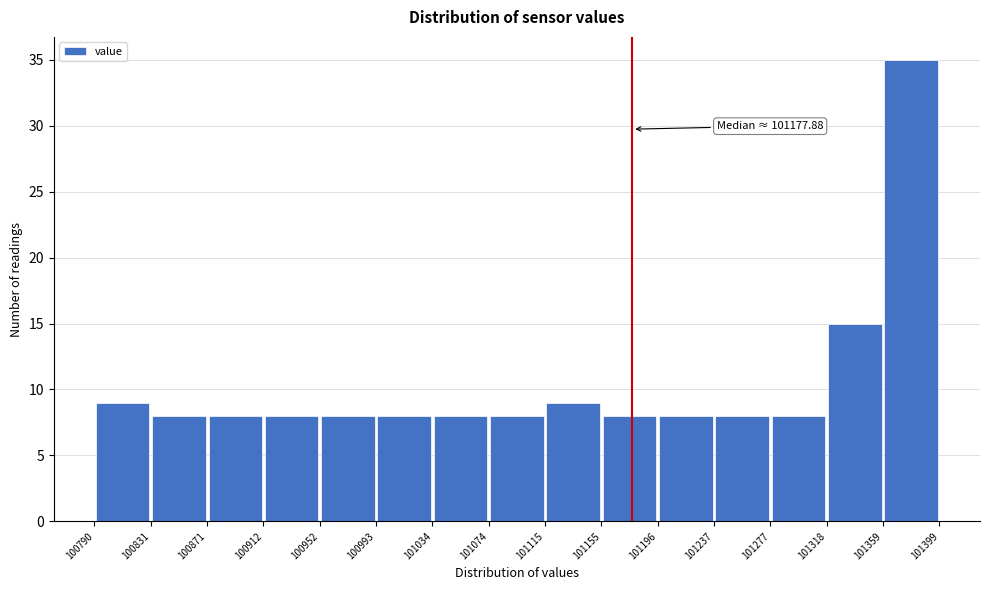

Which range on the x-axis has the tallest bar?

101359 to 101399